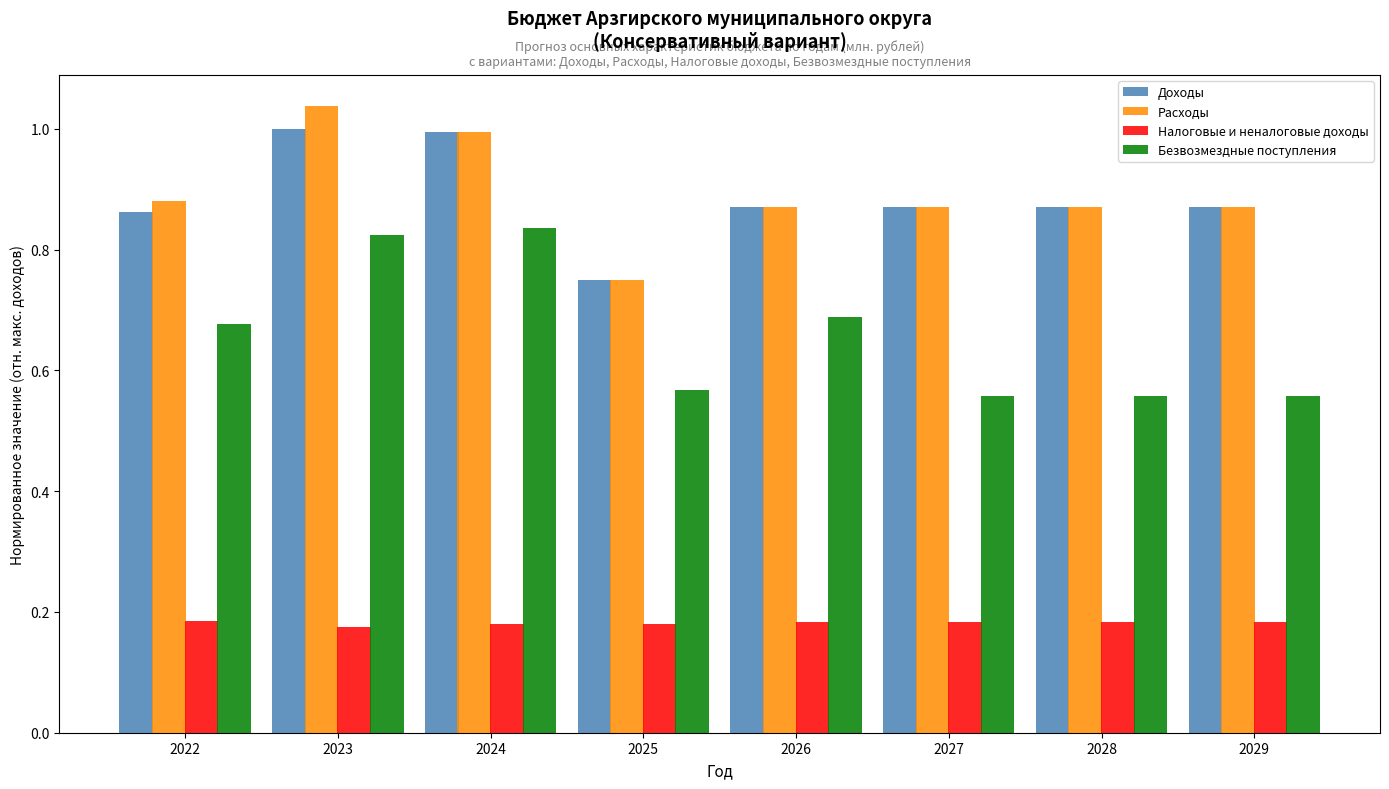

Which label corresponds to the largest value in the chart?

2023